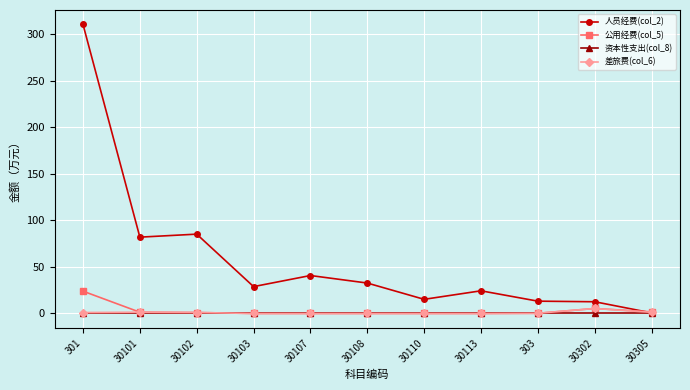

What is the greatest value displayed?

310.3